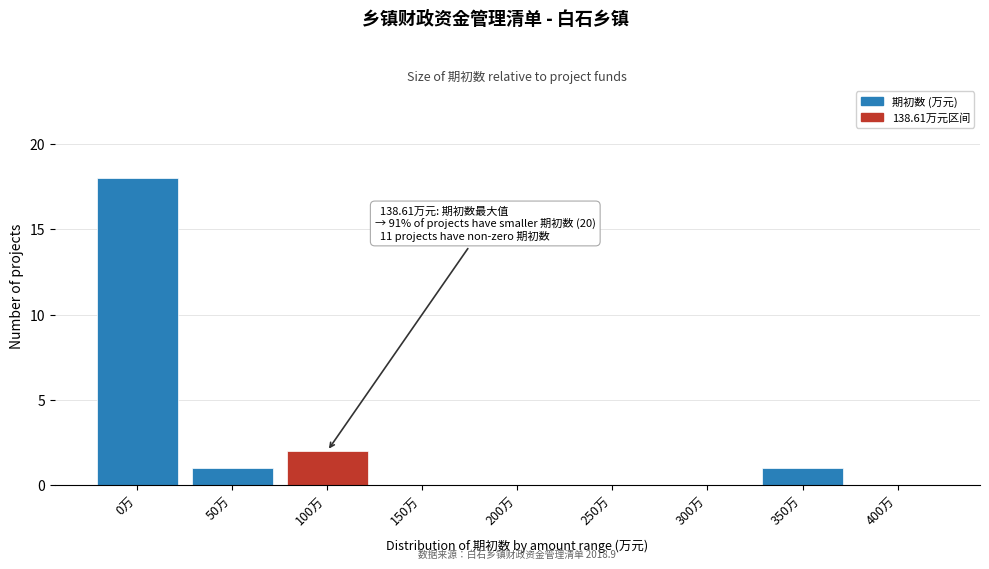

Reading left to right, what are all the values shown in this chart?

0万=18	50万=1	100万=2	150万=0	200万=0	250万=0	300万=0	350万=1	400万=0